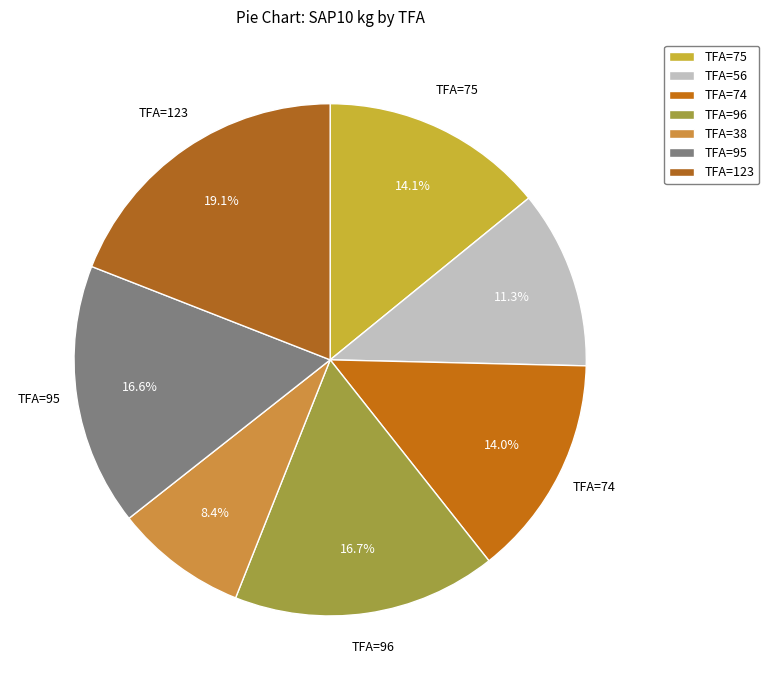

How many slices are in this pie chart?

7